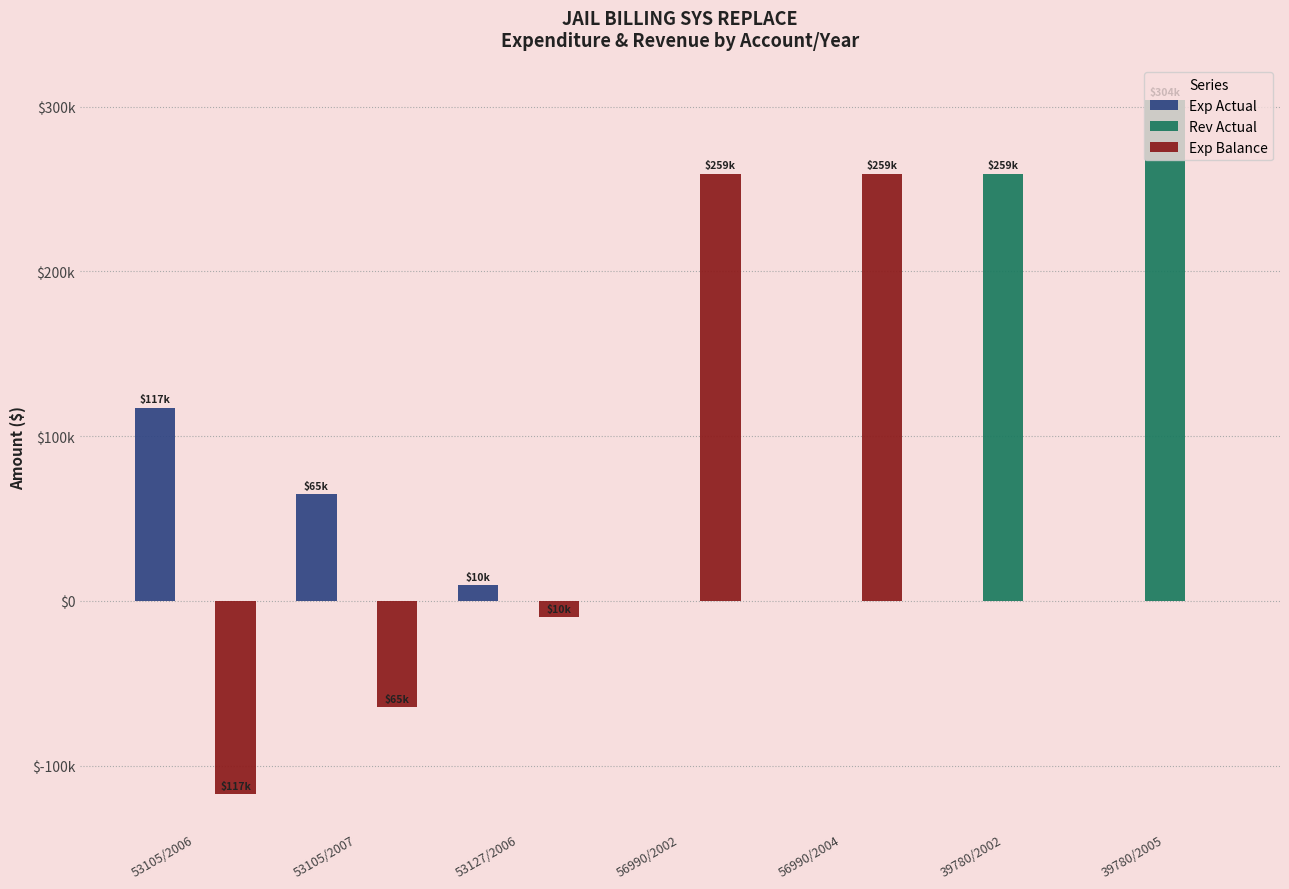

What are all the series names shown in the legend?

Exp Actual, Rev Actual, Exp Balance